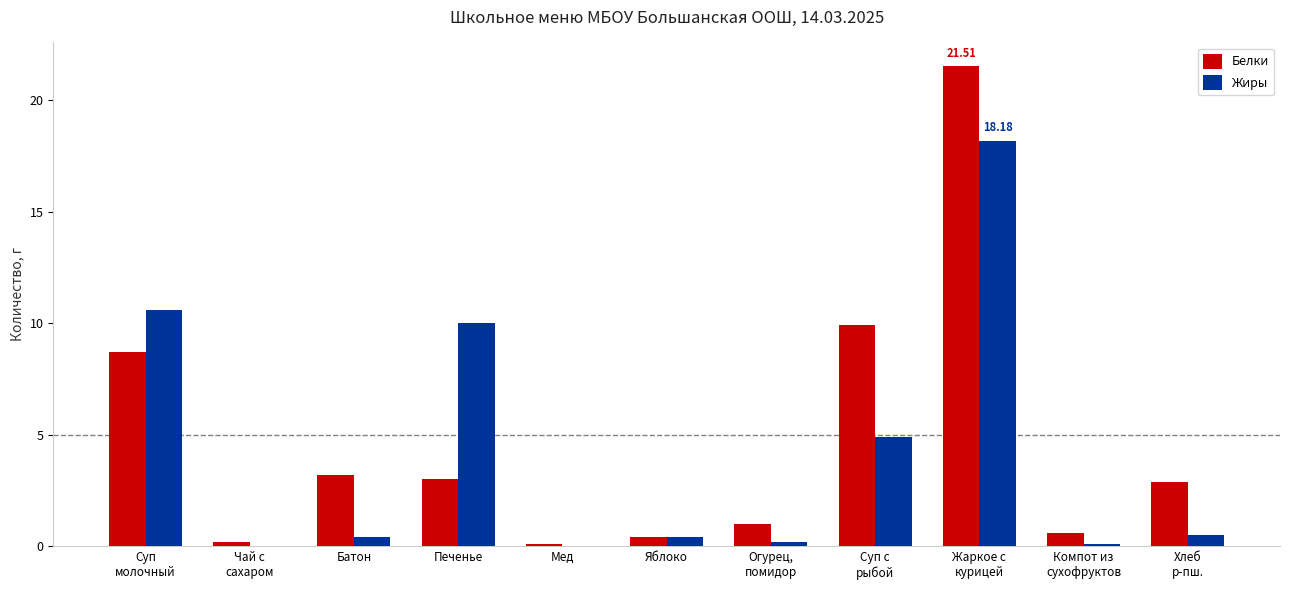

How many groups of bars are there?

11